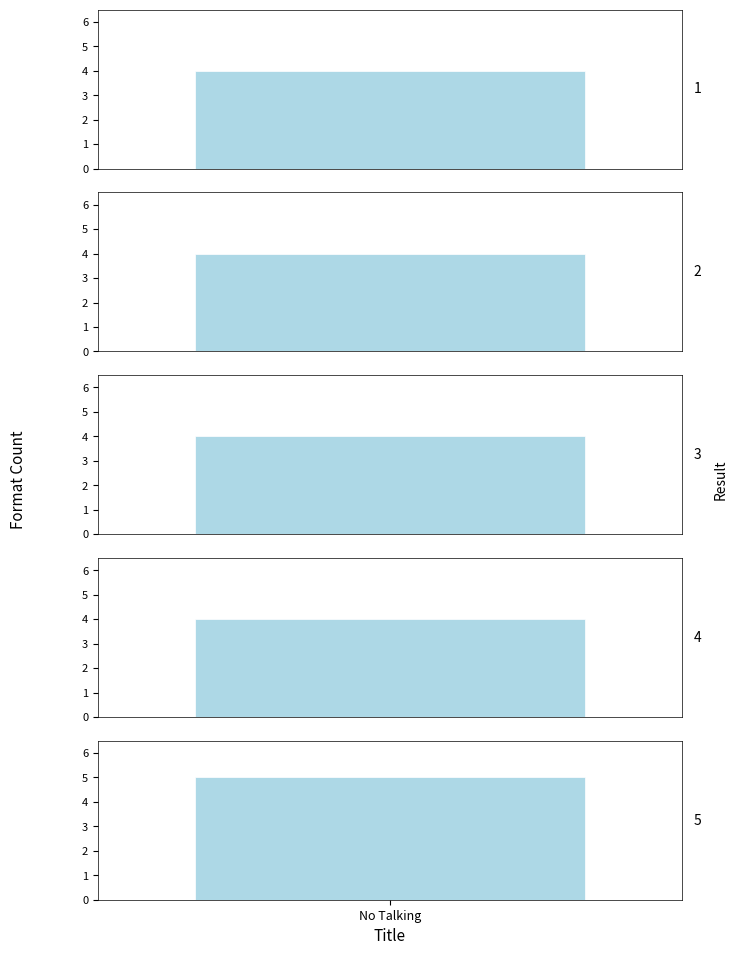

How many data points are above 4?

1